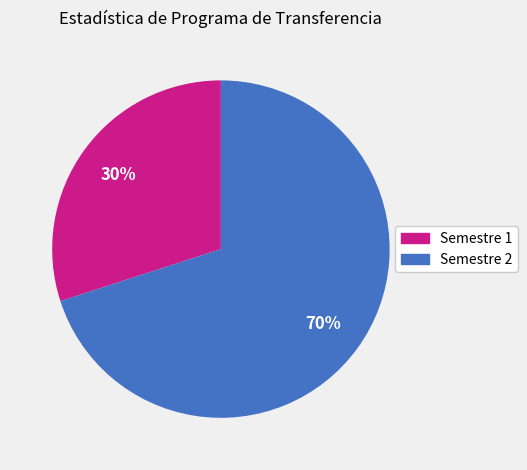

How many slices are in this pie chart?

2